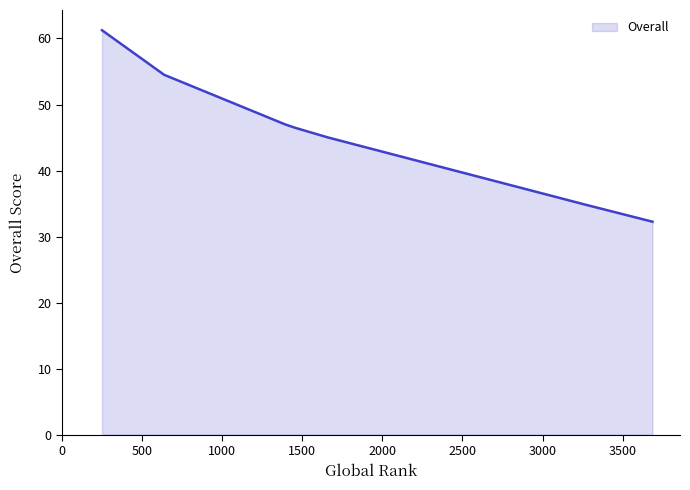

The chart shows a value of 32.2 at 3686. True or false?

True